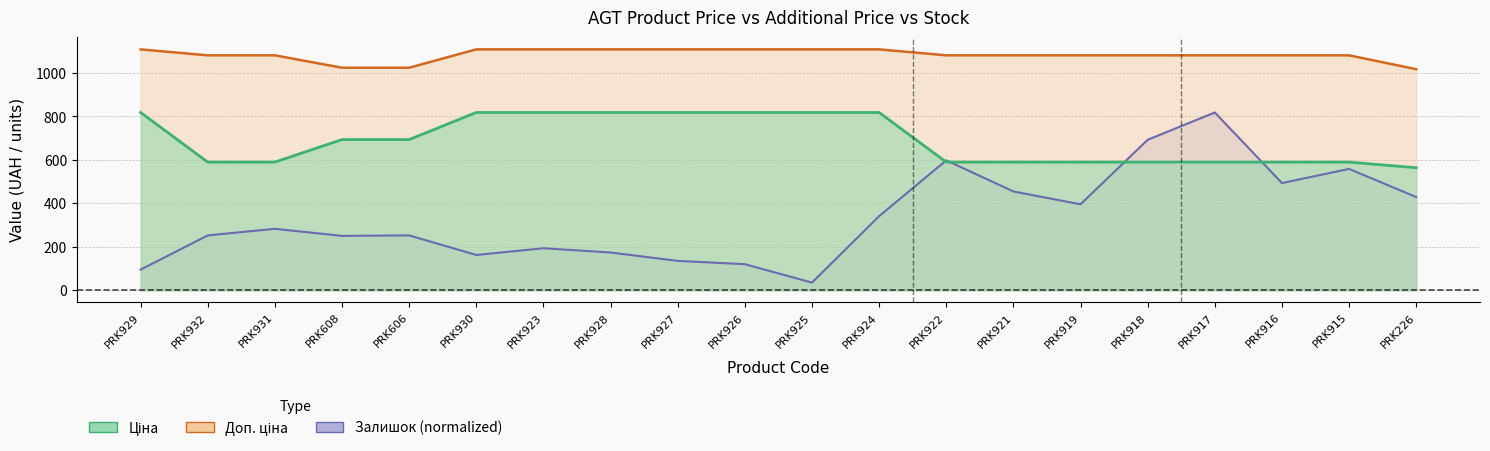

What is the label of the 4th point from the left?

PRK608